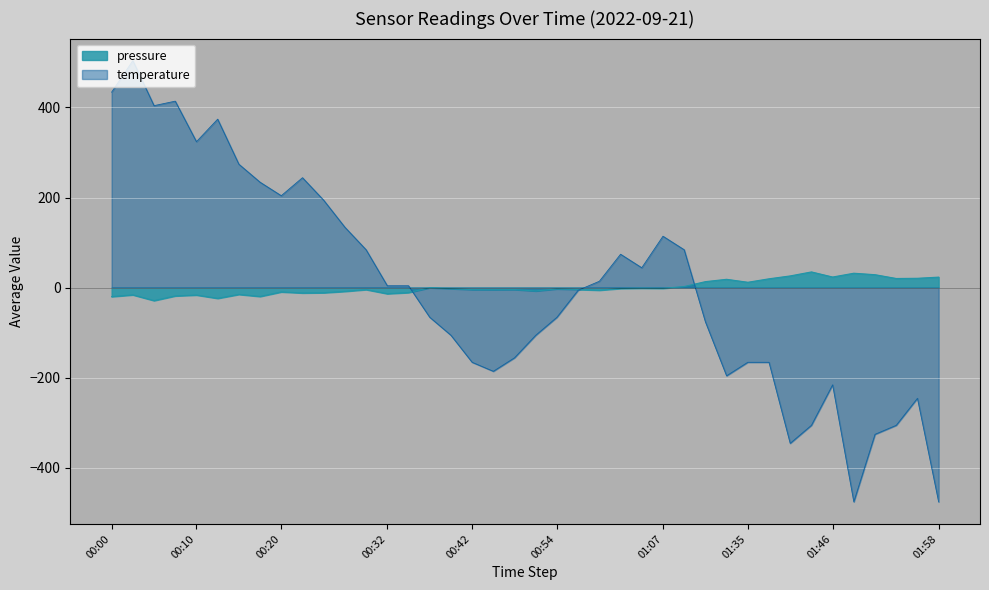

What is the label of the 39th point from the left?

01:56